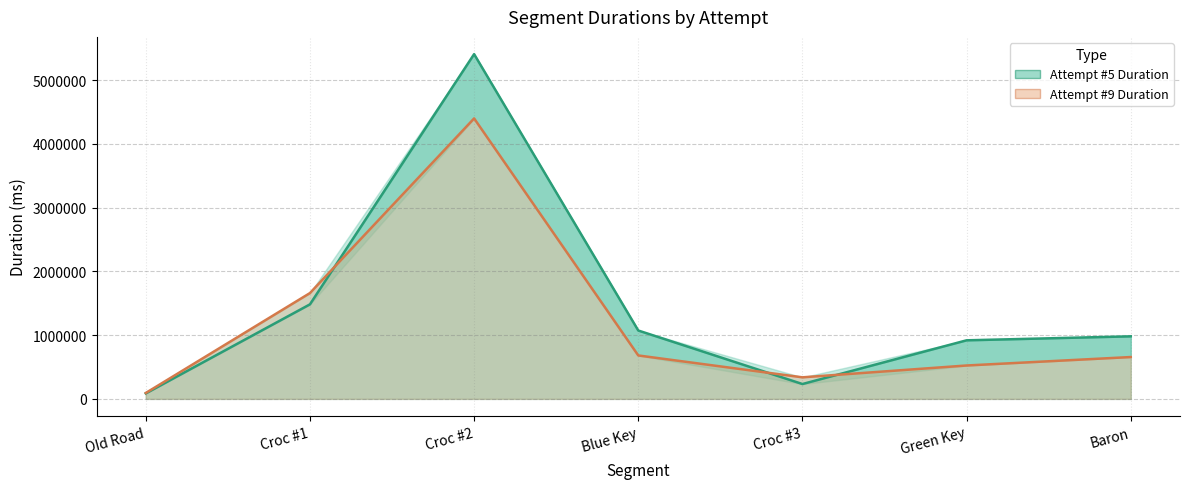

Between Croc #1 and Croc #3, which series saw the biggest shift?

Attempt #9 Duration